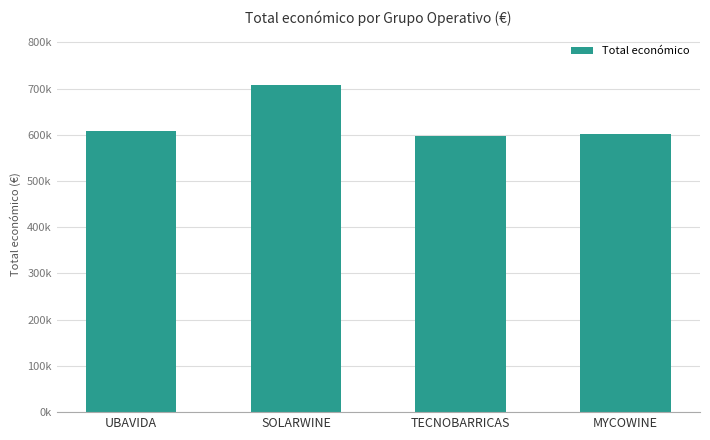

The value at SOLARWINE is 706697.0. True or false?

True